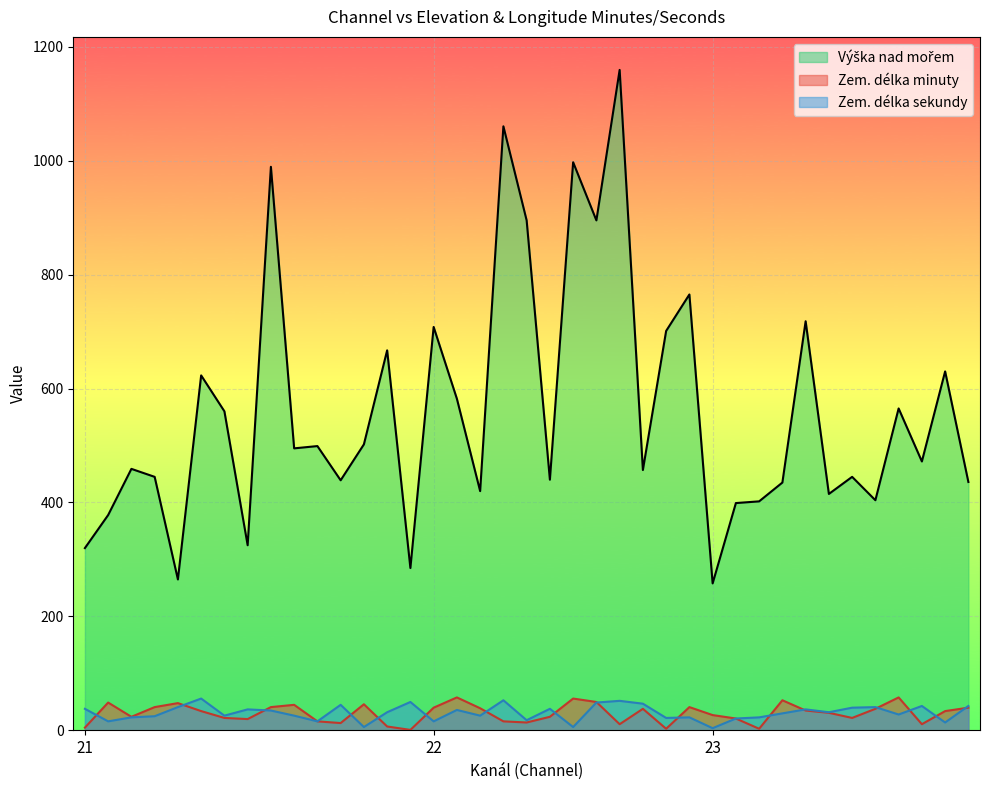

Rank the series by their maximum value, from highest to lowest.

Výška nad mořem, Zem. délka minuty, Zem. délka sekundy